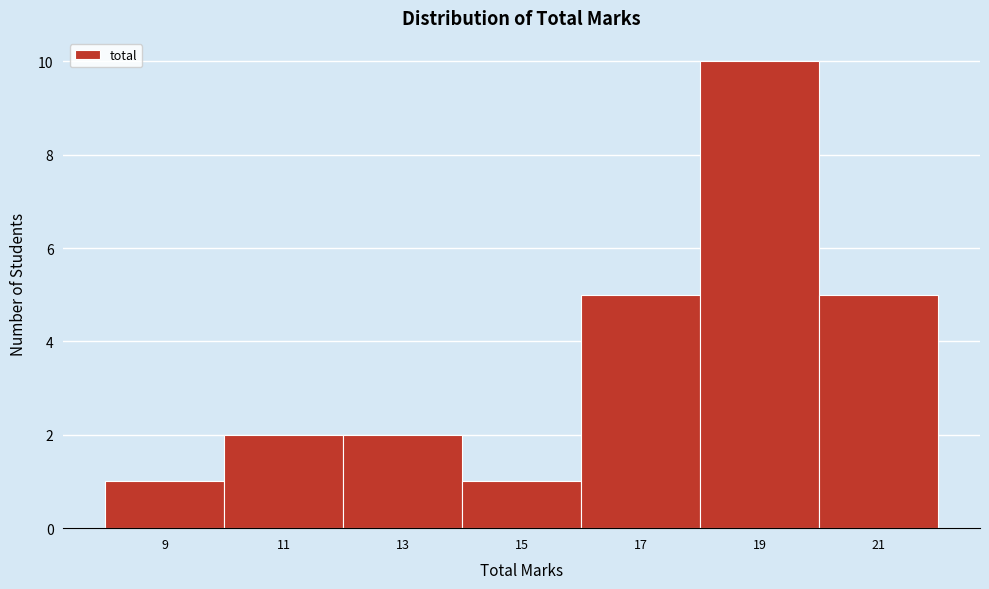

What is the height of the bar covering 14 to 16 on the x-axis? The values are not printed on the chart, so give them approximately, as read against the axis.

1